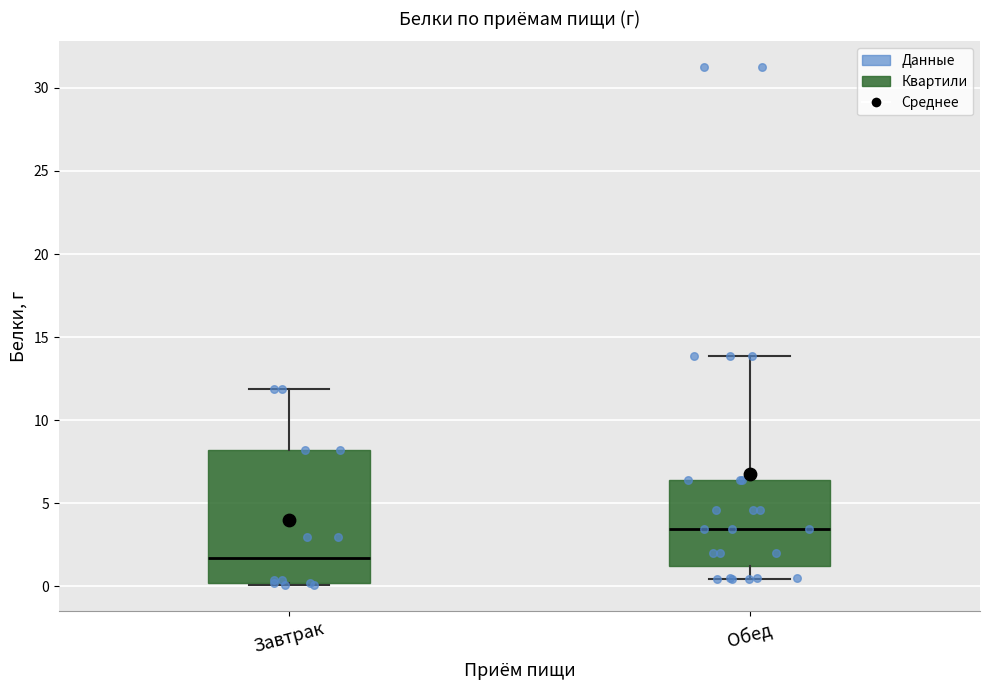

Reading left to right, transcribe this box plot: for each box, give where its median line is, the range the box spans, and where its two whiskers end, as read against the y-axis. The values are not printed on the chart, so give them approximately, as read against the axis.

Завтрак: median 1.5, box 0.0 to 8.0, whiskers 0.0 to 12.0
Обед: median 3.5, box 1.5 to 6.5, whiskers 0.5 to 14.0